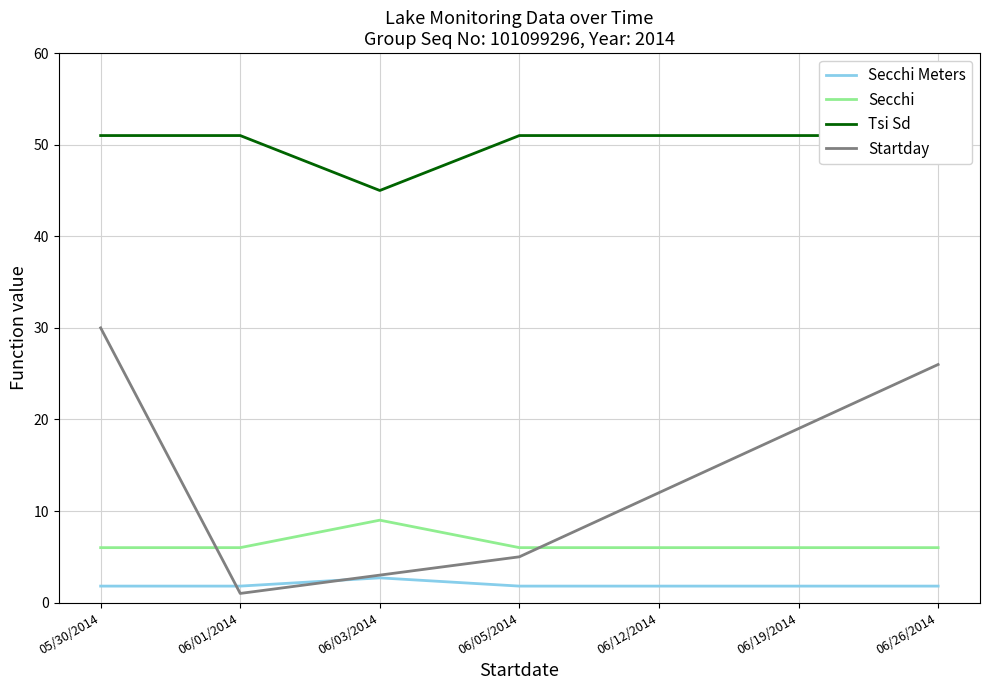

Rank the series at 06/01/2014 from highest to lowest value.

Tsi Sd, Secchi, Secchi Meters, Startday